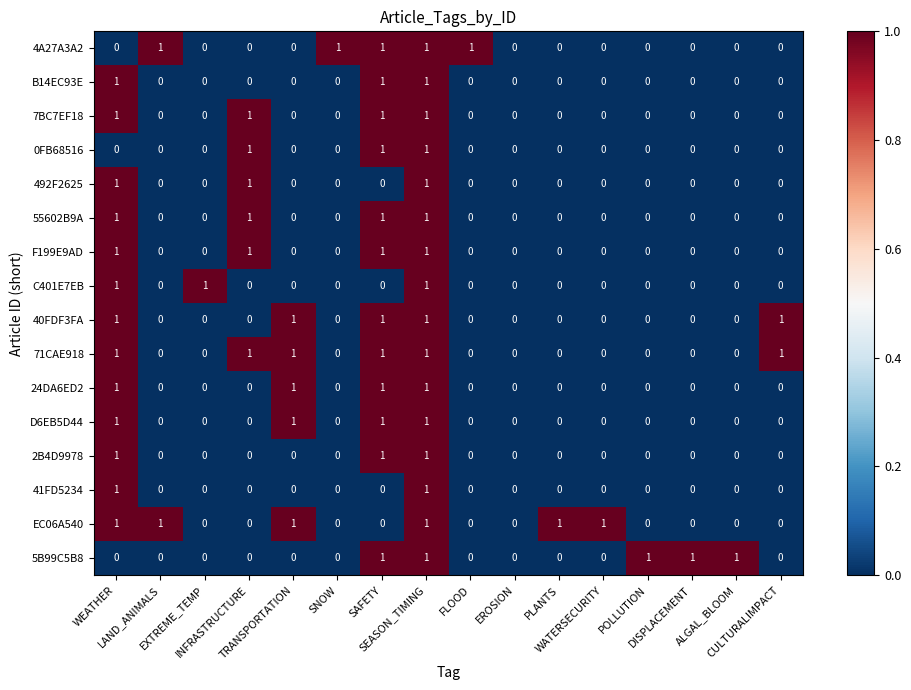

What is the sum of all EC06A540 values?

6